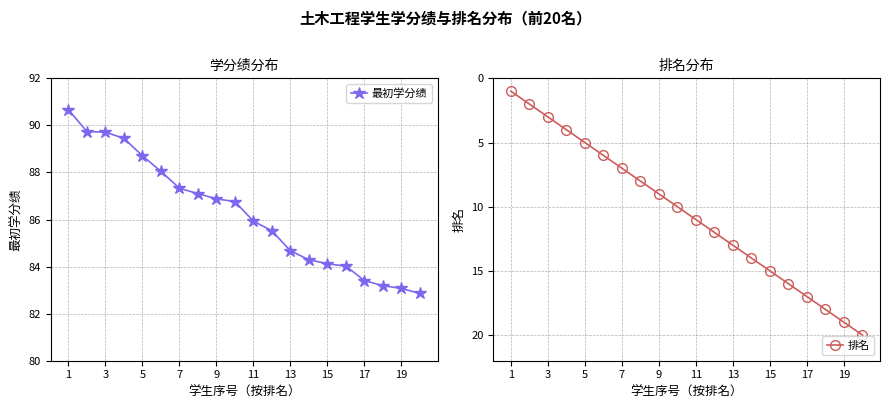

True or false: 排名 and 最初学分绩 intersect in this chart.

False